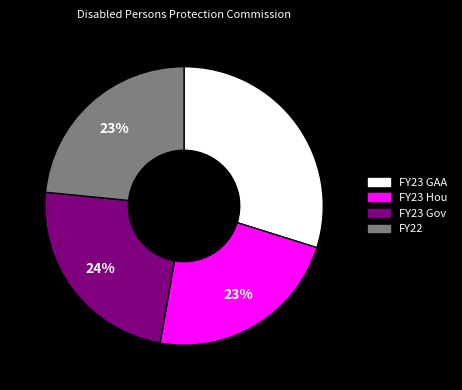

What is the largest slice in the pie chart?

FY23 GAA